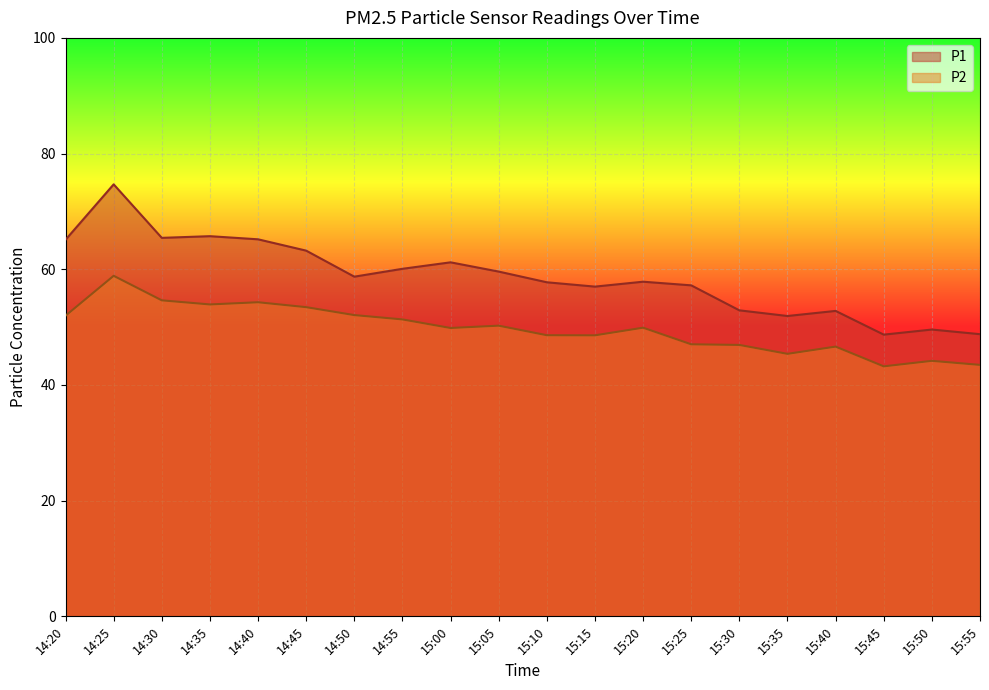

Which series has the largest total across all categories?

P1